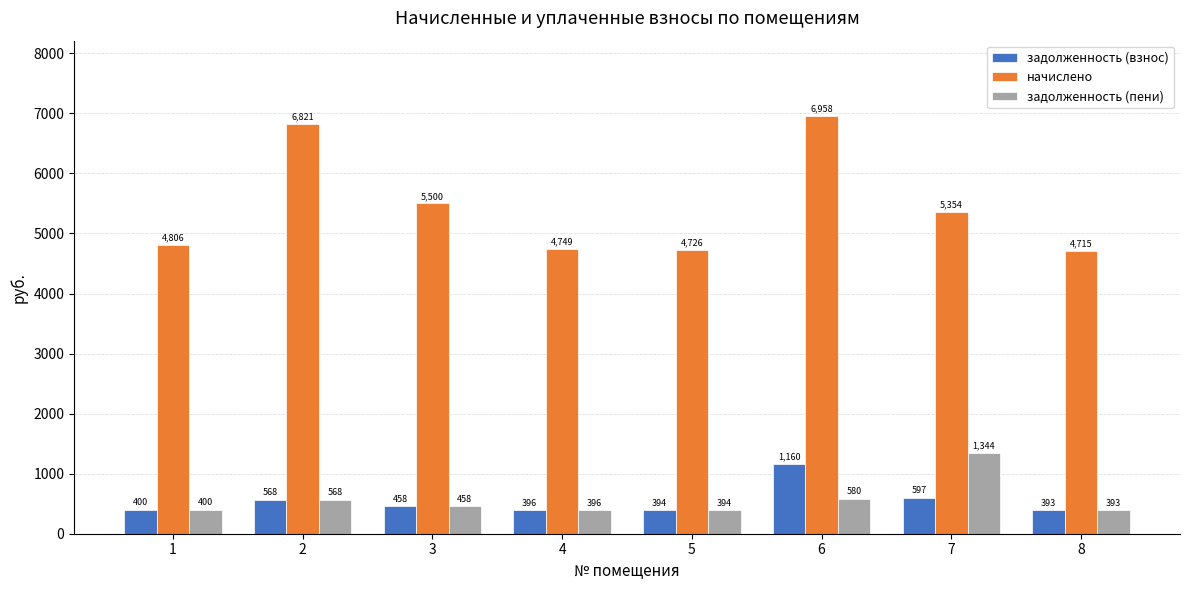

At how many categories does at least one series exceed 5633?

2